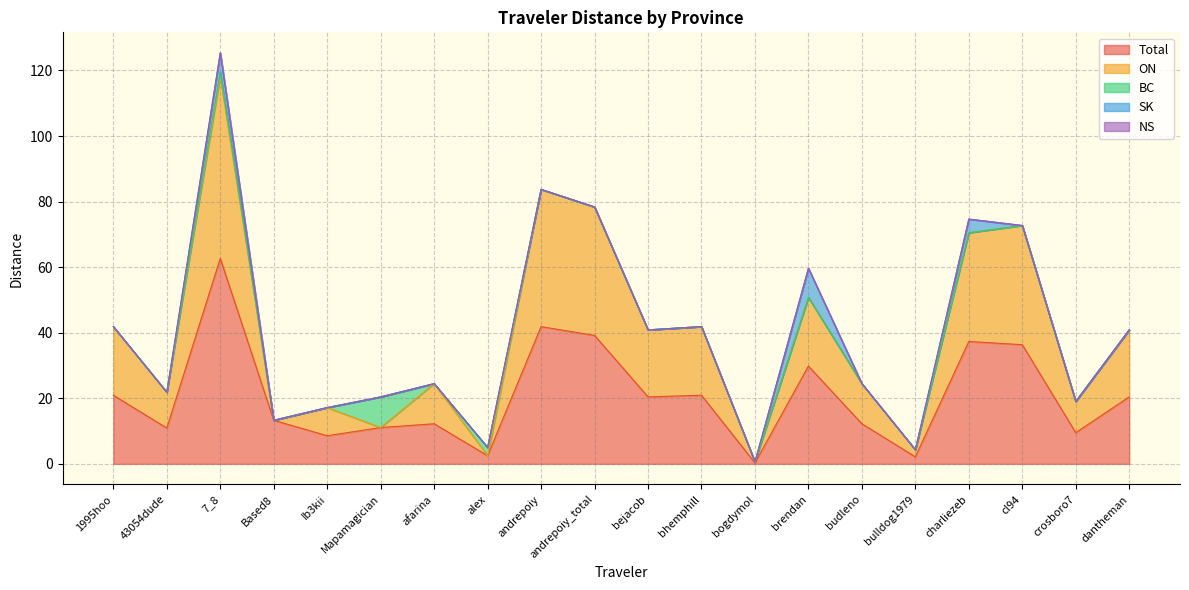

What is the difference between the highest and lowest values at Mapamagician?

11.1